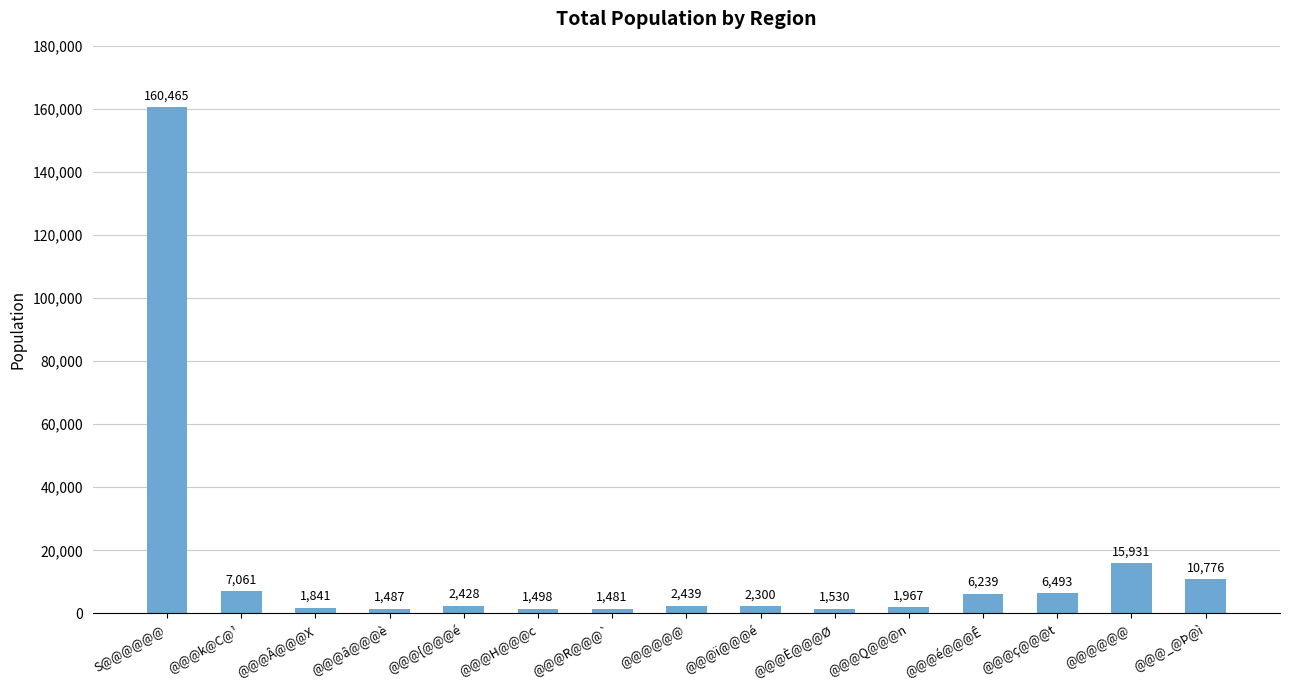

Reading right to left, what are all the values shown in this chart?

@@@_@Þ@ì=10776	@@@@@@=15931	@@@ç@@@t=6493	@@@é@@@Ê=6239	@@@Q@@@n=1967	@@@È@@@Ø=1530	@@@ï@@@é=2300	@@@@@@=2439	@@@R@@@`=1481	@@@H@@@c=1498	@@@{@@@é=2428	@@@â@@@è=1487	@@@Â@@@X=1841	@@@k@C@¹=7061	S@@@@@@=160465